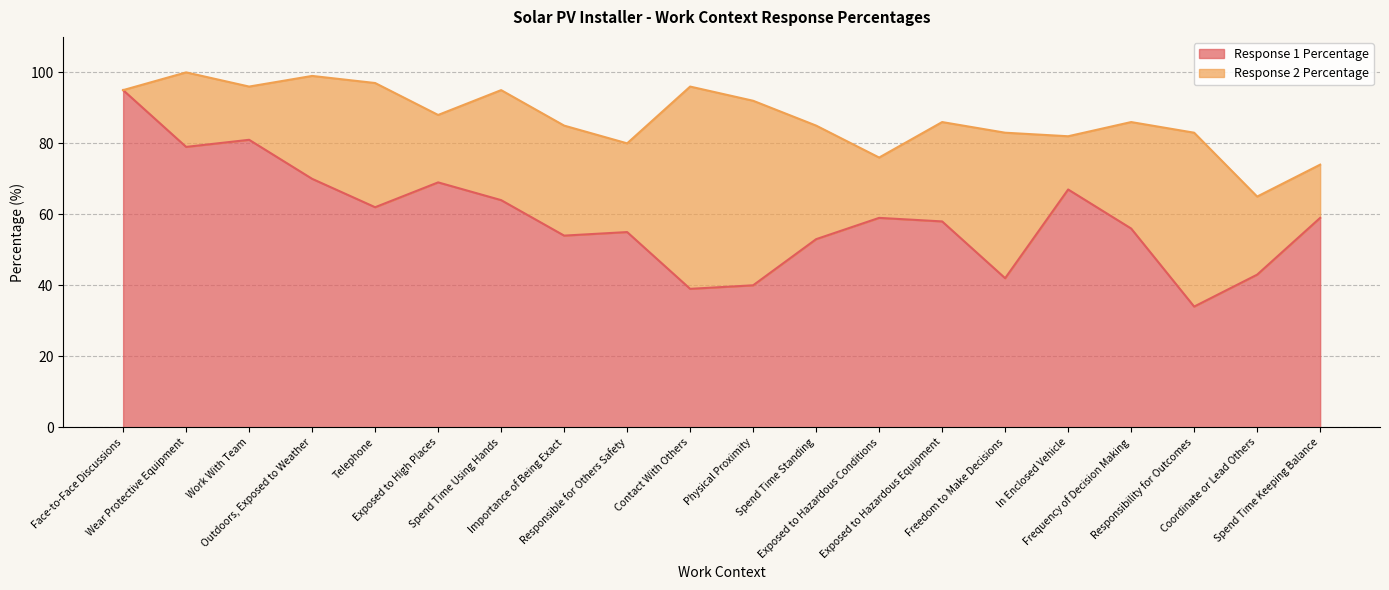

Reading left to right, extract all data points from this chart.

Face-to-Face Discussions=95	Wear Protective Equipment=79	Work With Team=81	Outdoors, Exposed to Weather=70	Telephone=62	Exposed to High Places=69	Spend Time Using Hands=64	Importance of Being Exact=54	Responsible for Others Safety=55	Contact With Others=39	Physical Proximity=40	Spend Time Standing=53	Exposed to Hazardous Conditions=59	Exposed to Hazardous Equipment=58	Freedom to Make Decisions=42	In Enclosed Vehicle=67	Frequency of Decision Making=56	Responsibility for Outcomes=34	Coordinate or Lead Others=43	Spend Time Keeping Balance=59